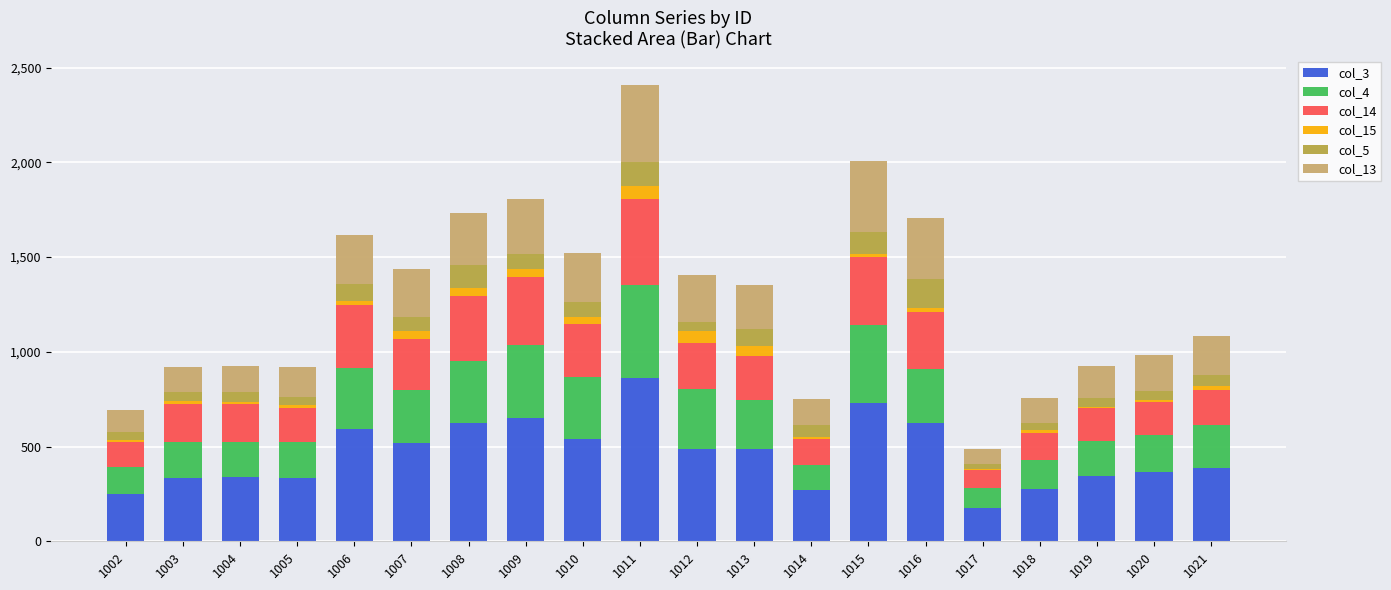

At which category is the sum across all series the highest?

1011